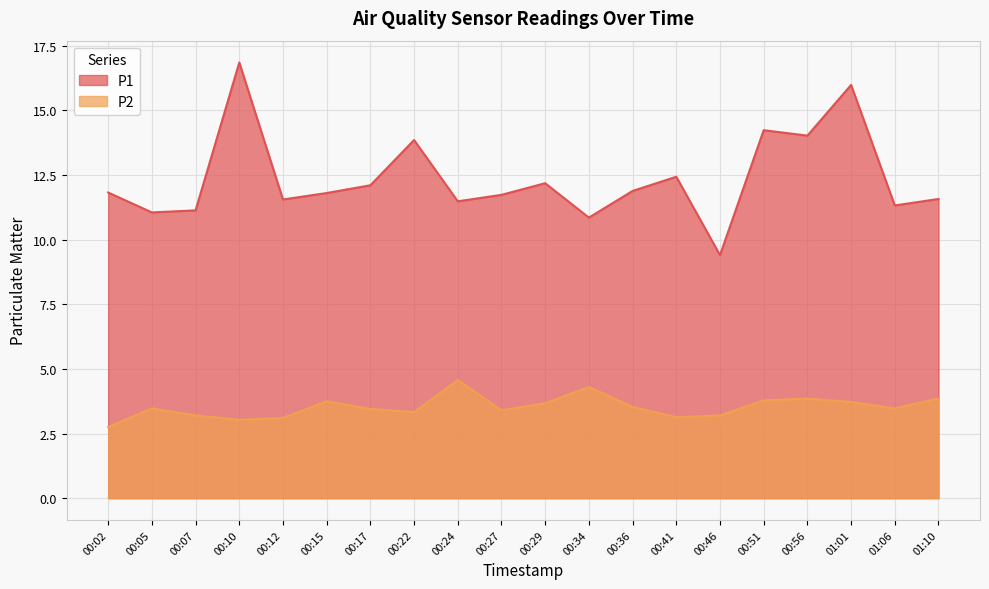

Rank the series at 00:27 from highest to lowest value.

P1, P2